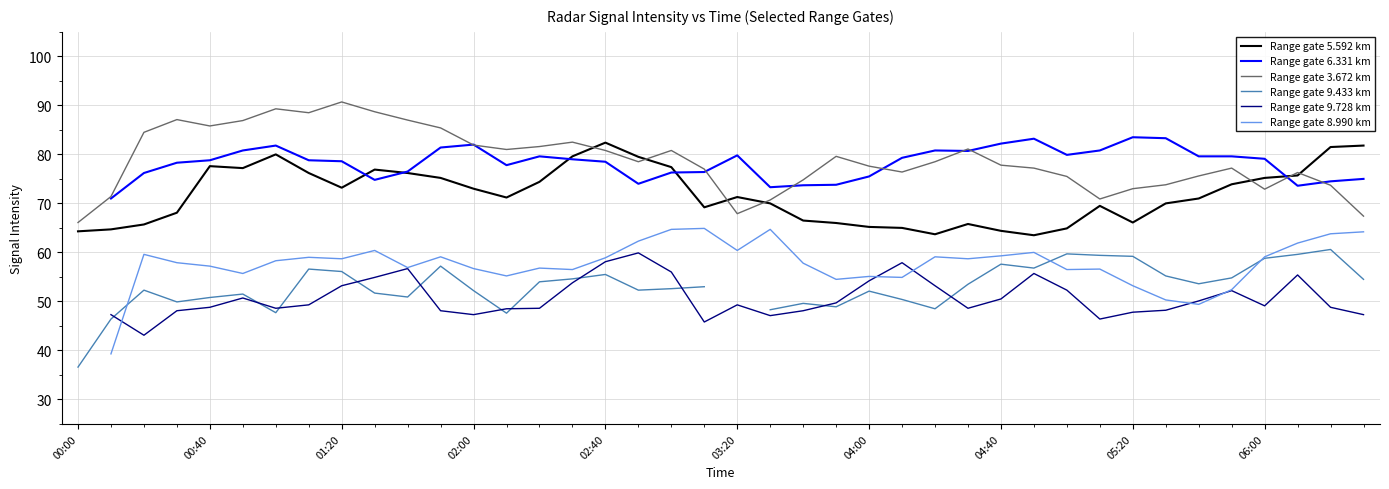

The value of Range gate 5.592 km at 02:00 is 73.0. True or false?

True